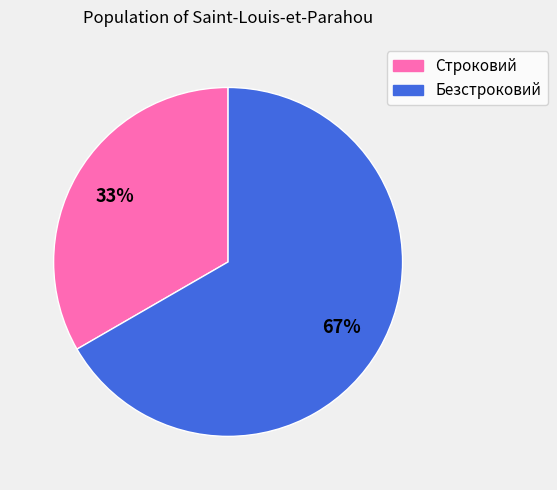

How many segments does this pie chart have?

2